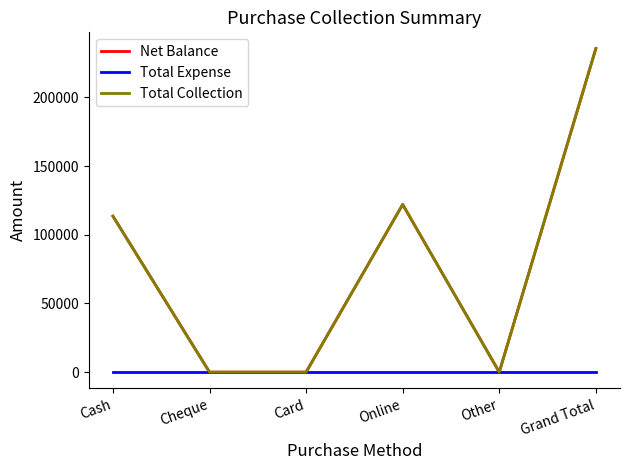

Does the chart have visible grid lines?

No